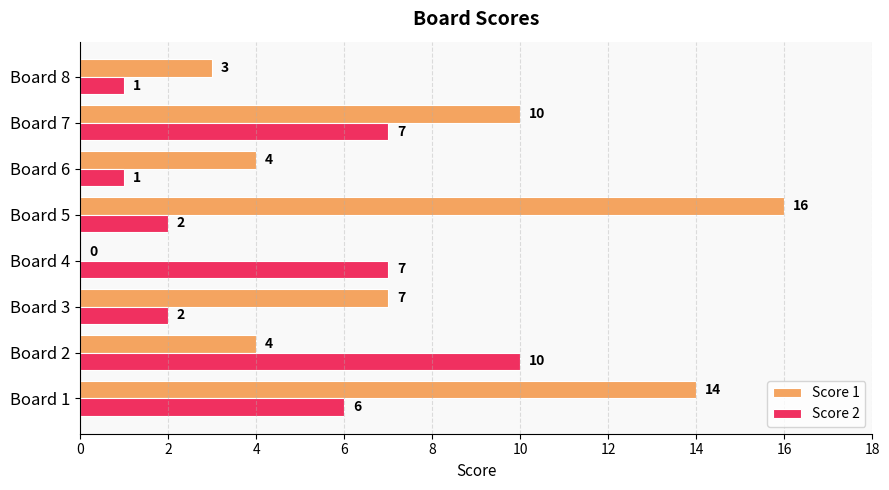

The value of Score 1 at Board 1 is 14. True or false?

True